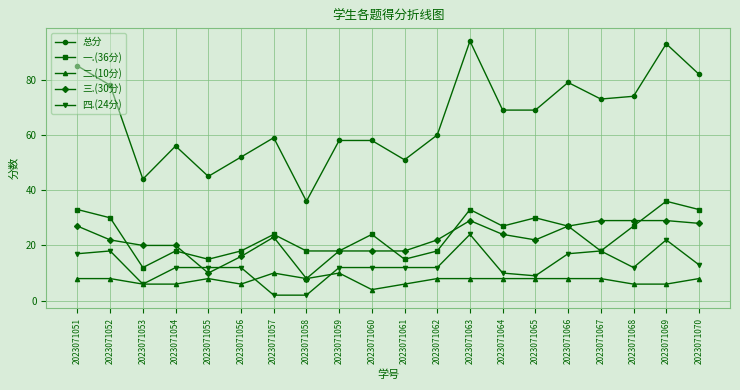

At 2023071057, list the series in order from smallest to largest.

四.(24分), 二.(10分), 三.(30分), 一.(36分), 总分